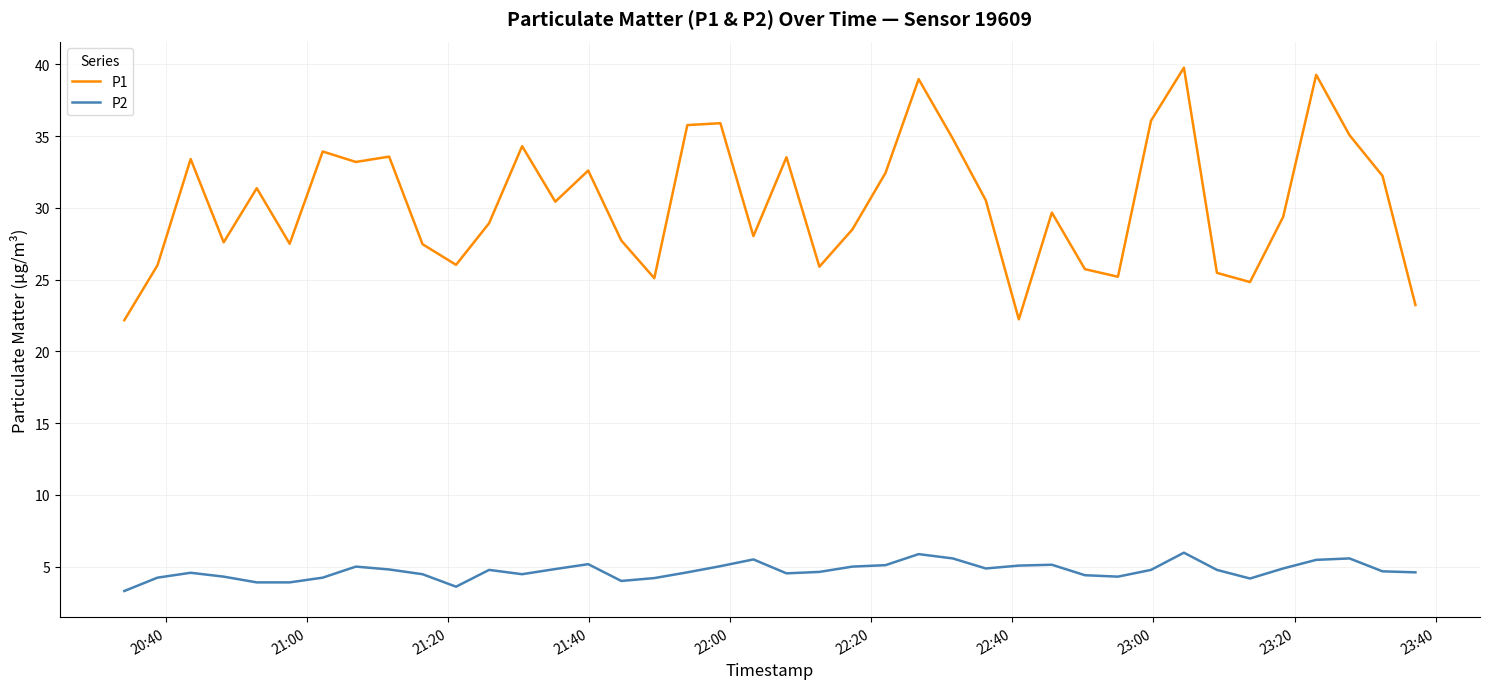

List the series in order of their peak value, lowest first.

P2, P1